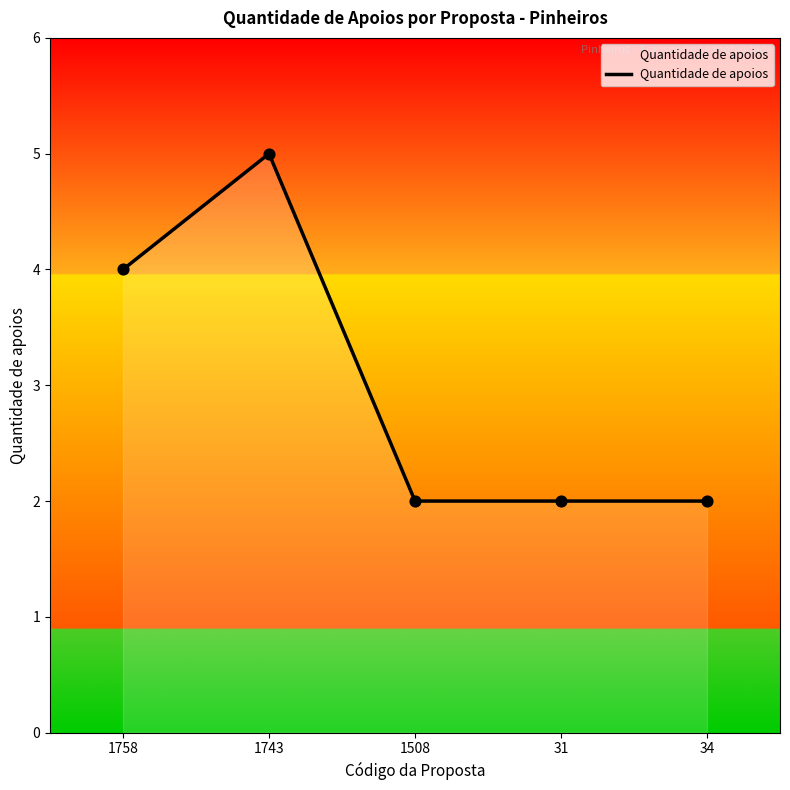

What is the ratio of the value at 1508 to the value at 1758?

0.5